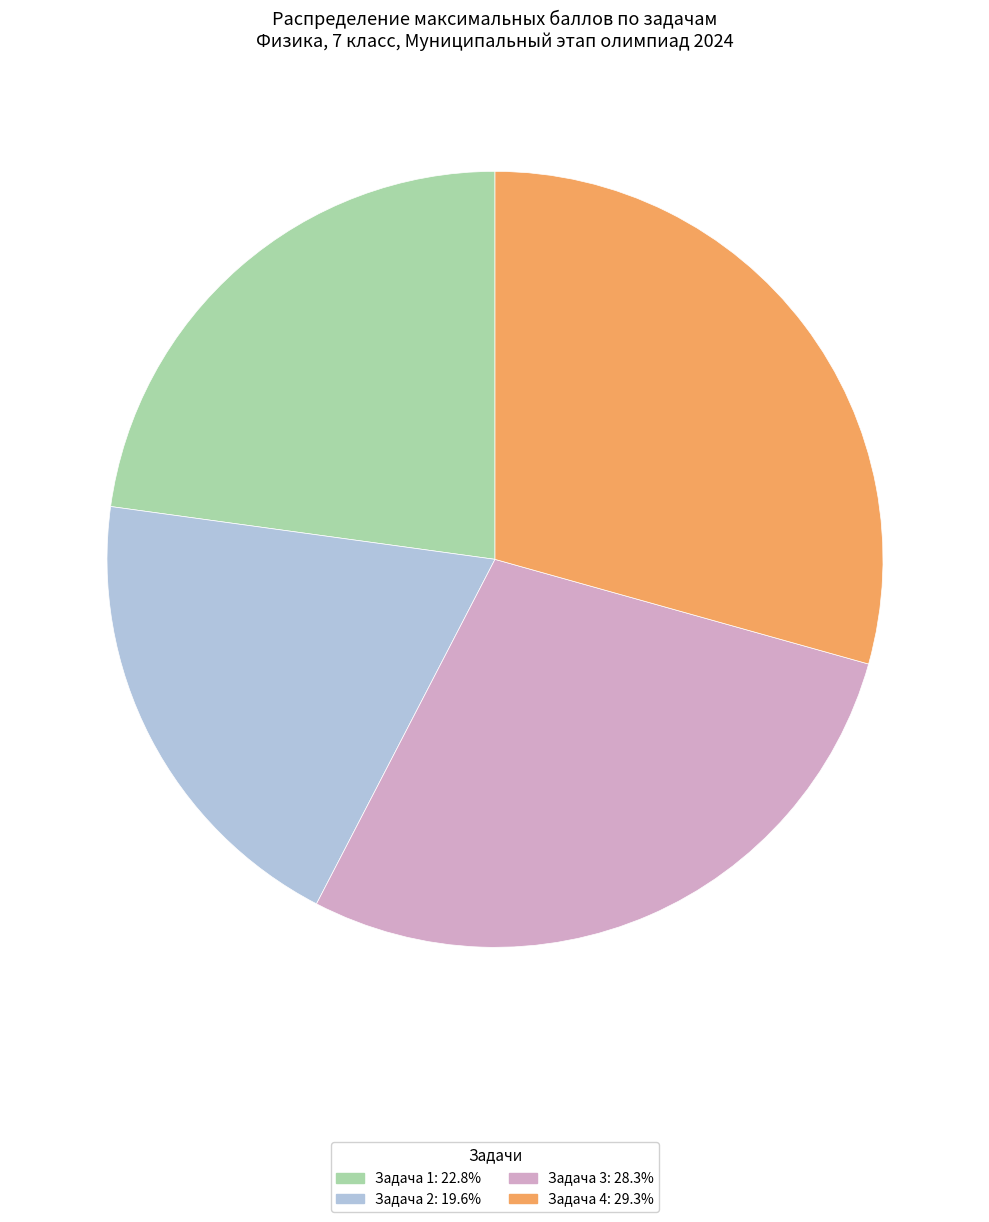

How many slices are in this pie chart?

4